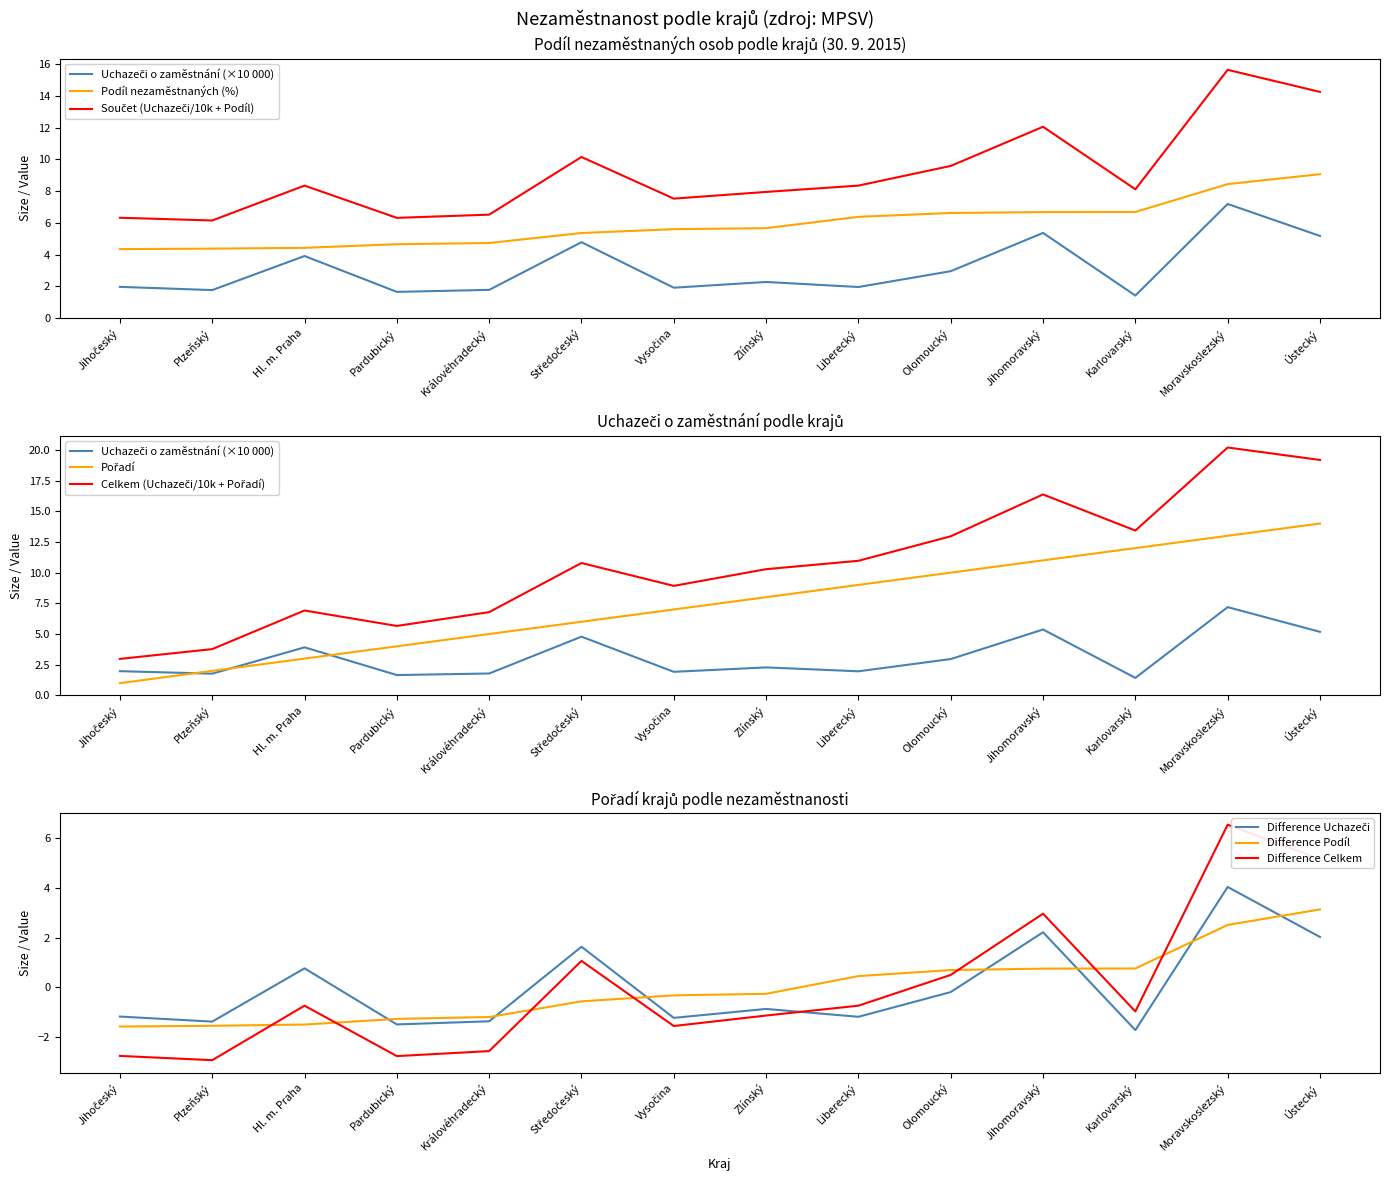

How many times do Pořadí and Uchazeči o zaměstnání cross each other?

3